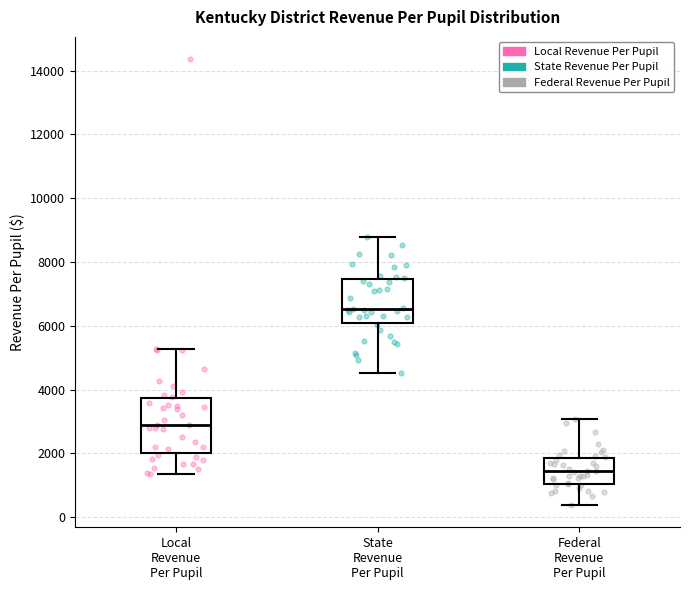

Where is the upper edge of the box for State Revenue Per Pupil on the y-axis? The values are not printed on the chart, so give them approximately, as read against the axis.

7400